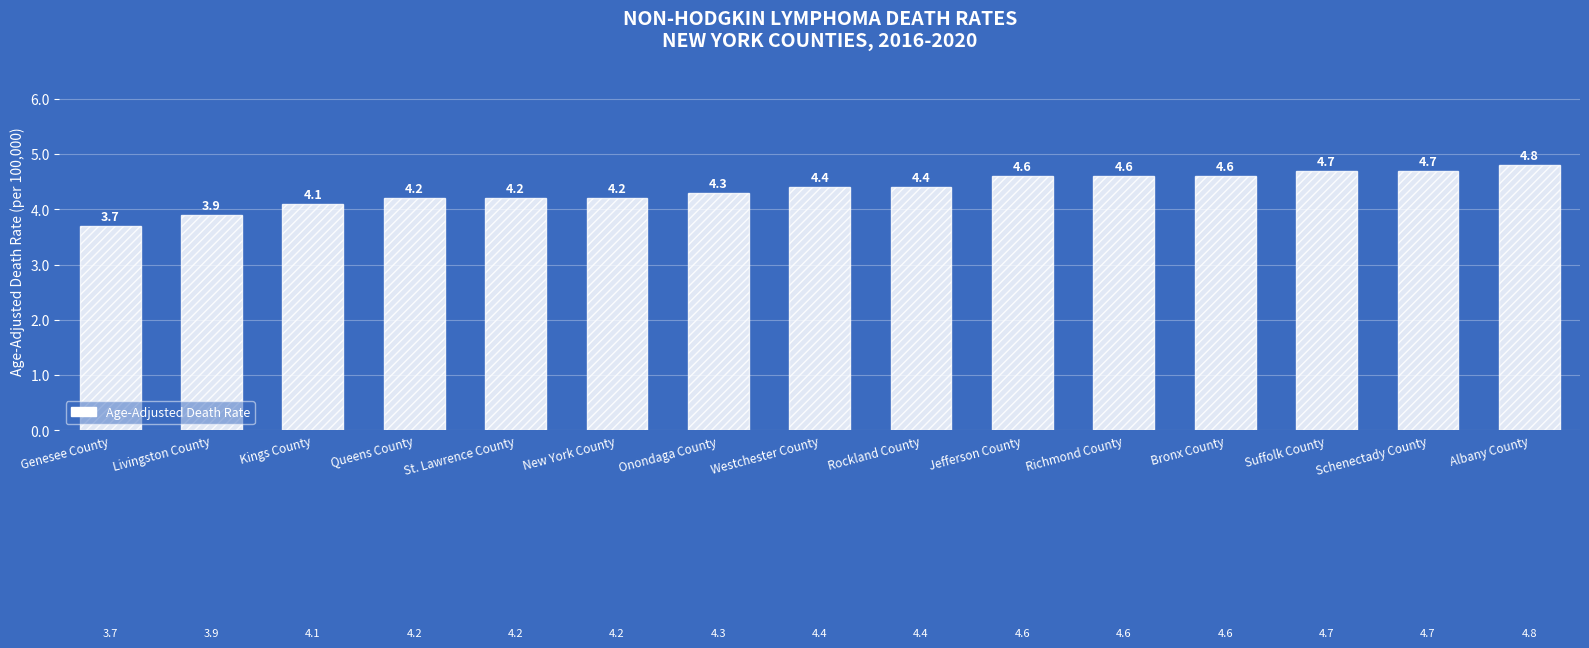

Count the number of data series in this chart.

1